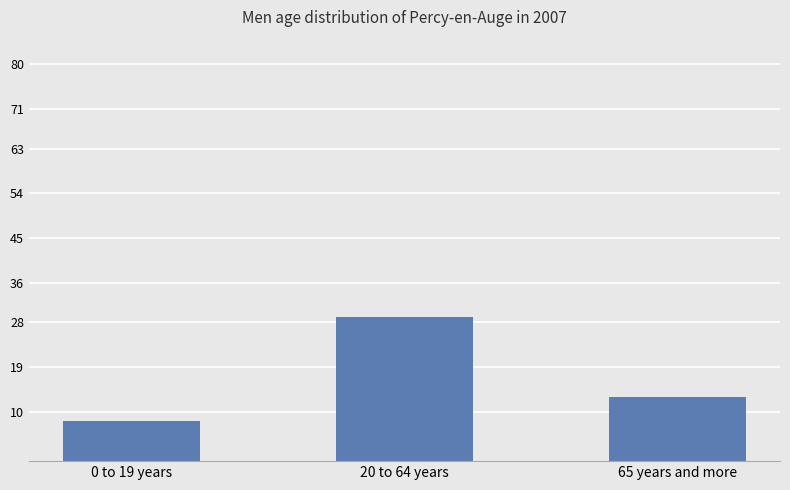

At which category does the chart reach its minimum across all series?

0 to 19 years